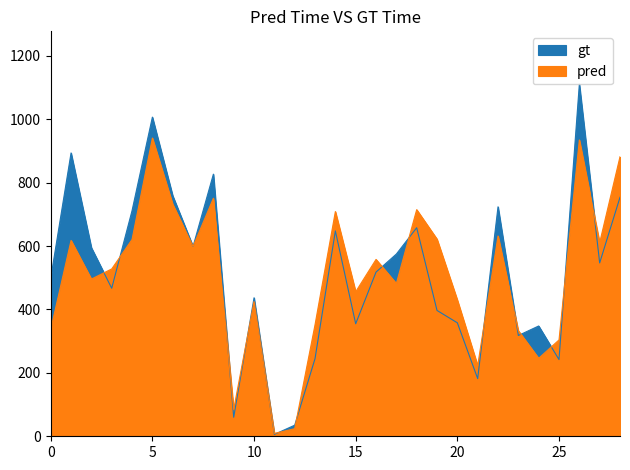

Where is the first local maximum for gt?

1